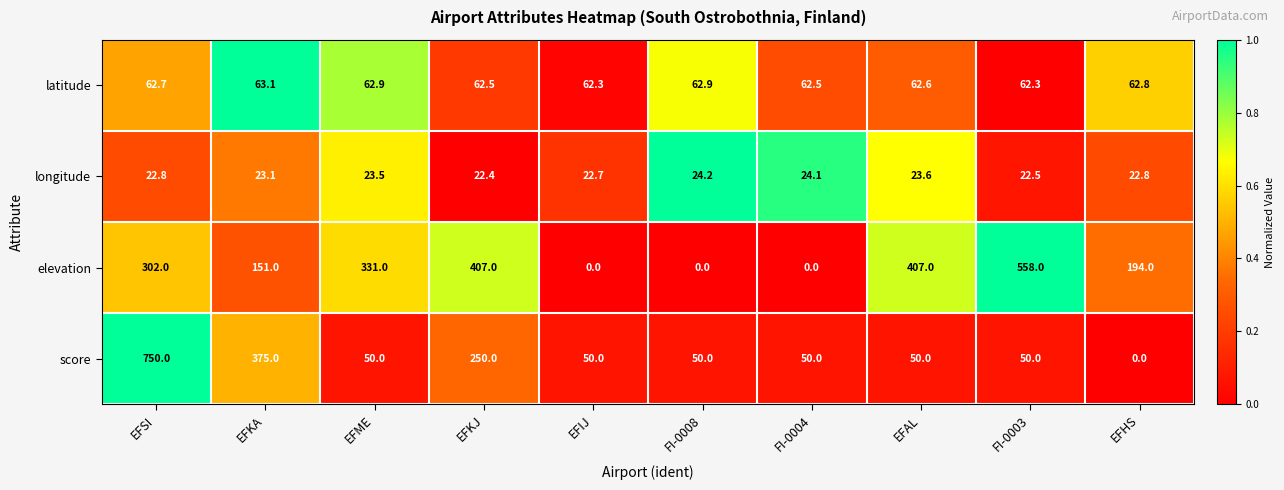

The value of elevation at FI-0004 is 0.0. True or false?

True